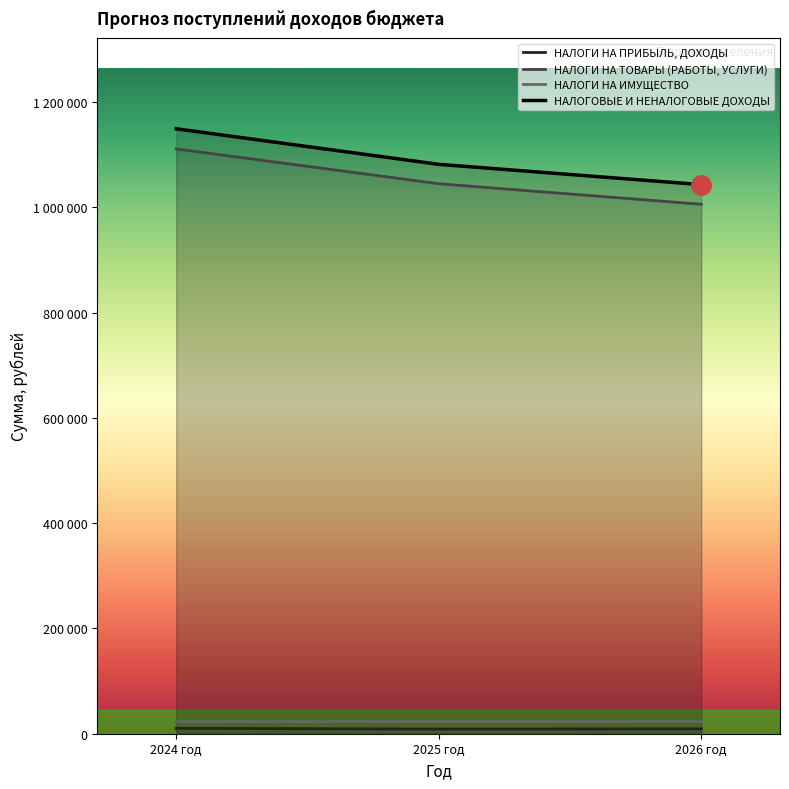

The value of НАЛОГИ НА ТОВАРЫ (РАБОТЫ, УСЛУГИ) at 2024 год is 286116. True or false?

False